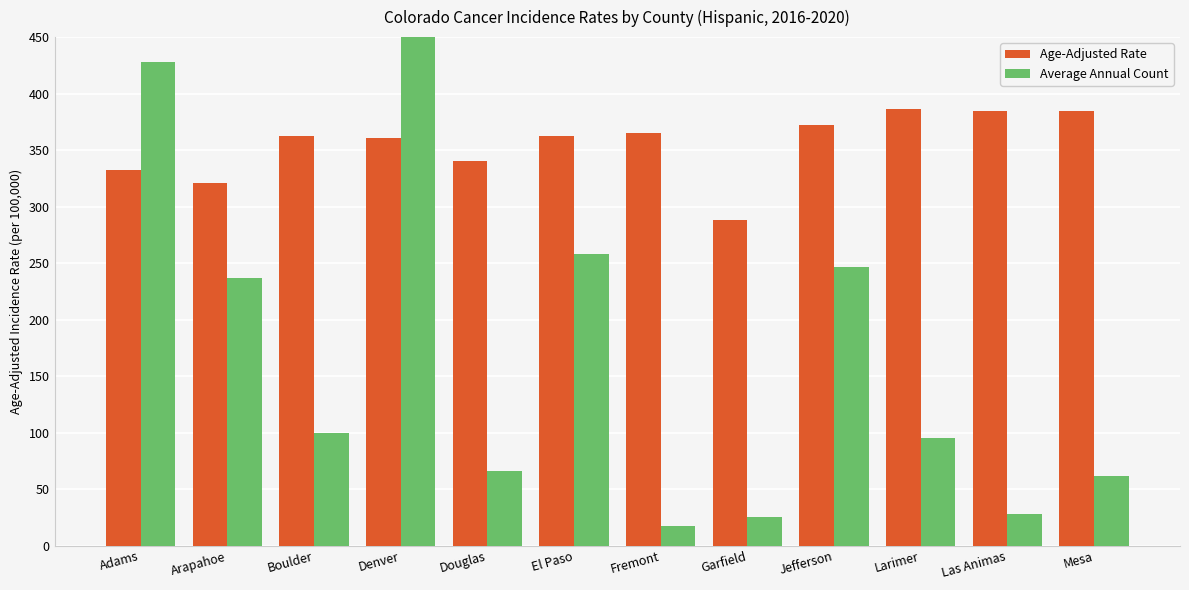

Which category has the highest value across all series?

Denver